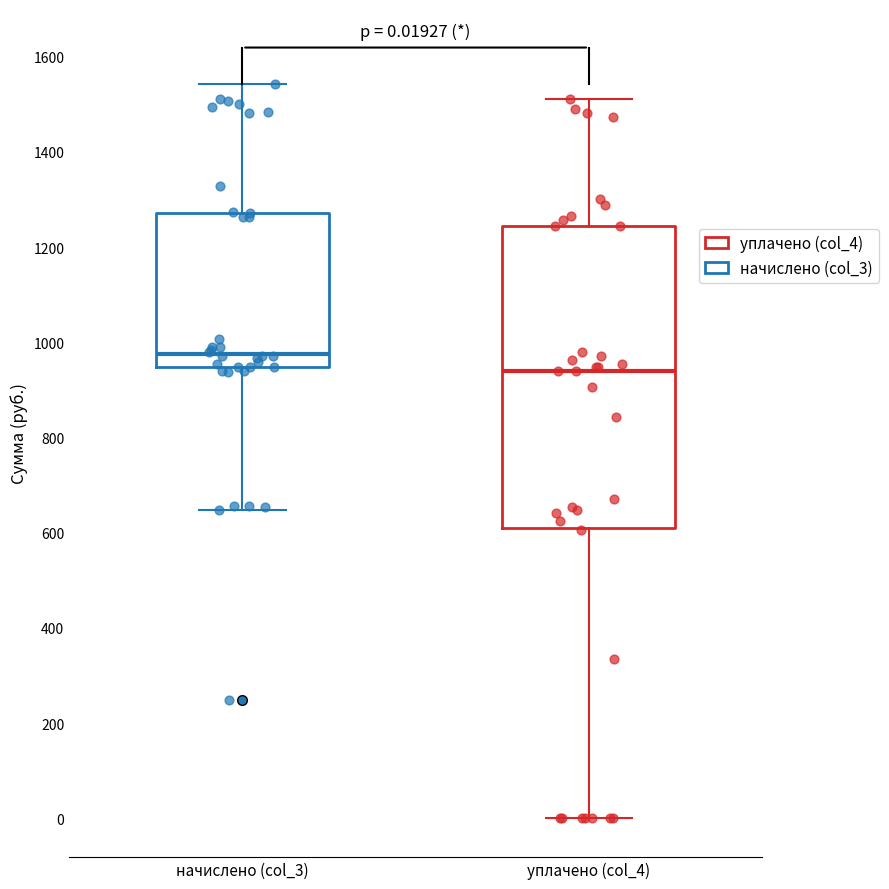

Comparing the boxes themselves (not the whiskers), which one is the tallest?

уплачено (col_4)